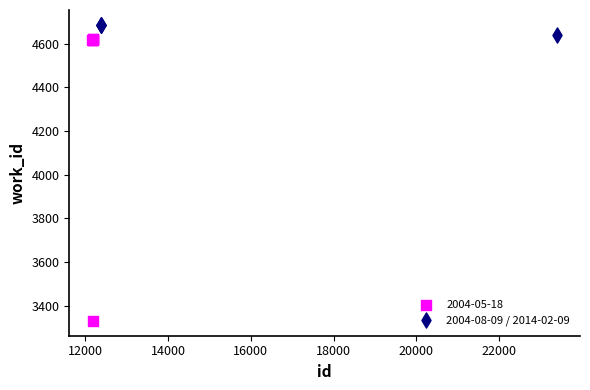

Which series reaches the minimum Y coordinate?

2004-05-18